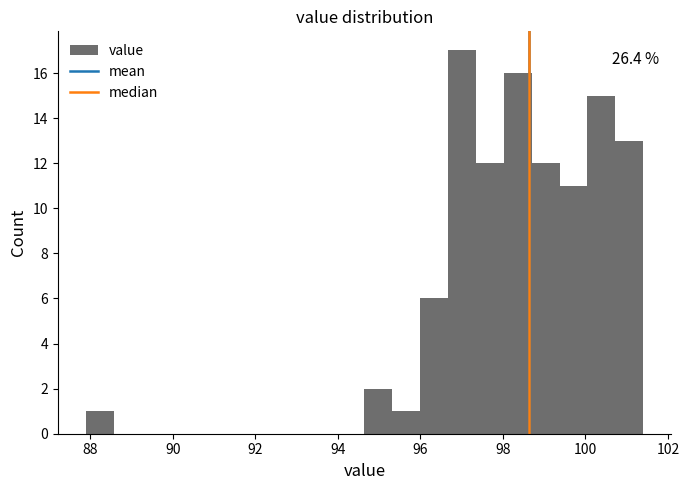

Read against the x-axis, roughly where is the centre of the tallest bar?

97.0